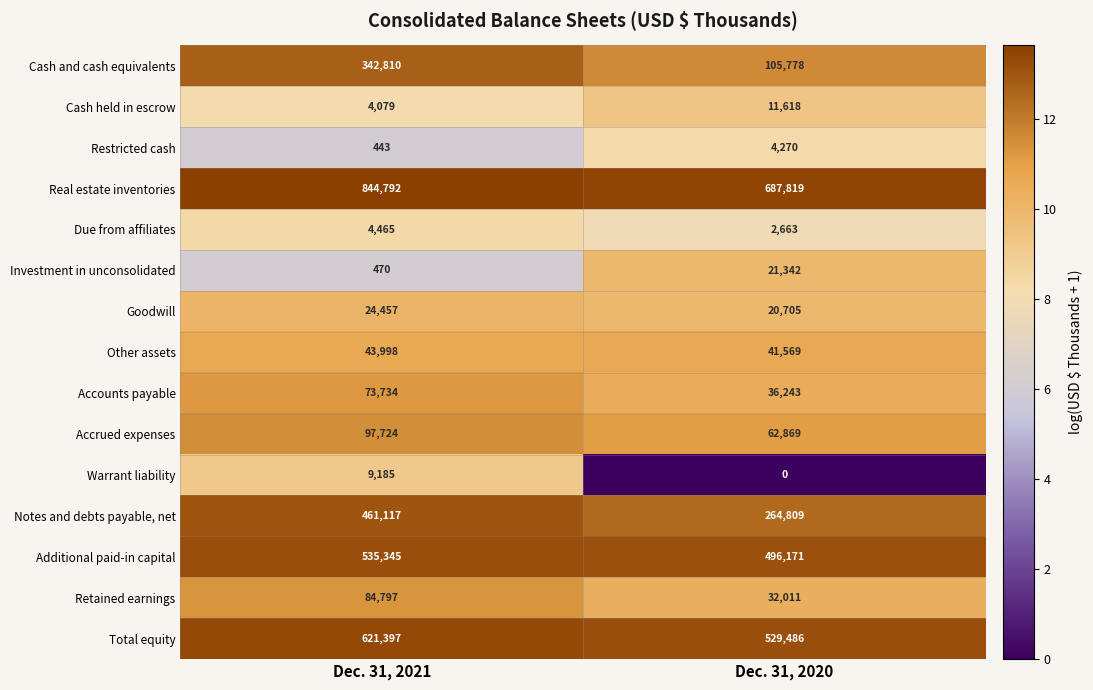

Which series has the largest total across all categories?

Real estate inventories